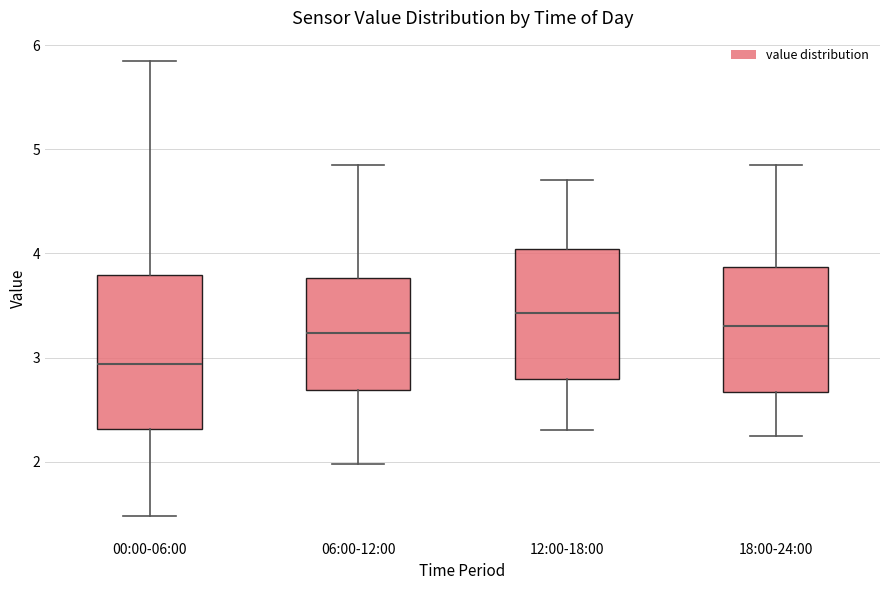

Which box's median line is the highest?

12:00-18:00